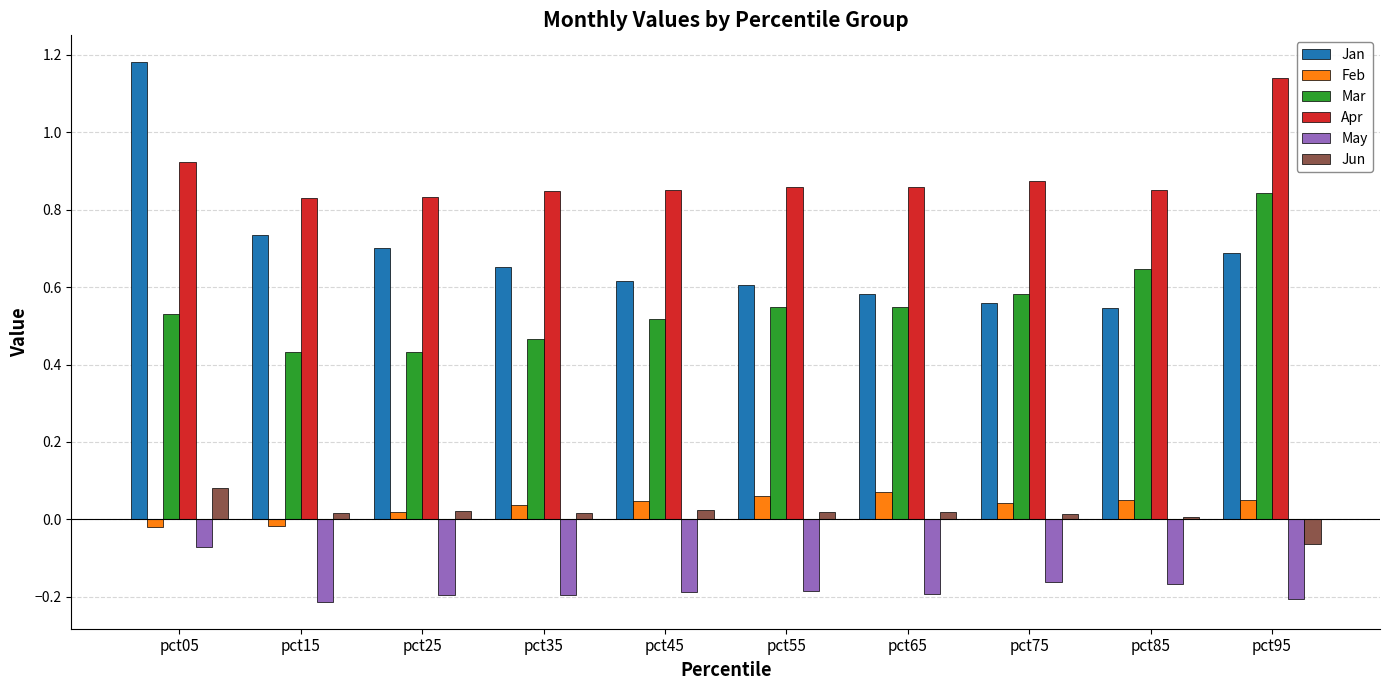

True or false: Jan has a value of 0.4 at pct65.

False